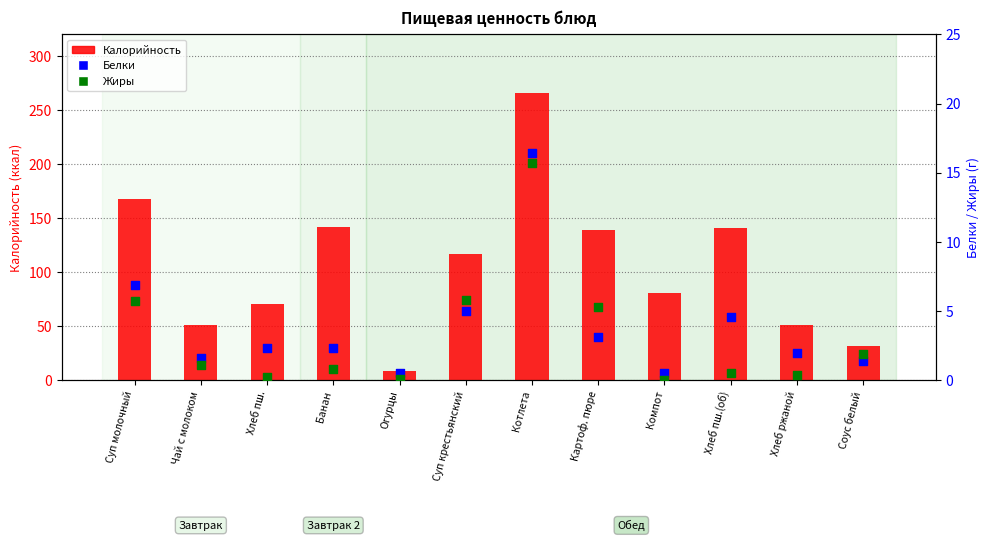

Which series contains the highest Y value?

Калорийность